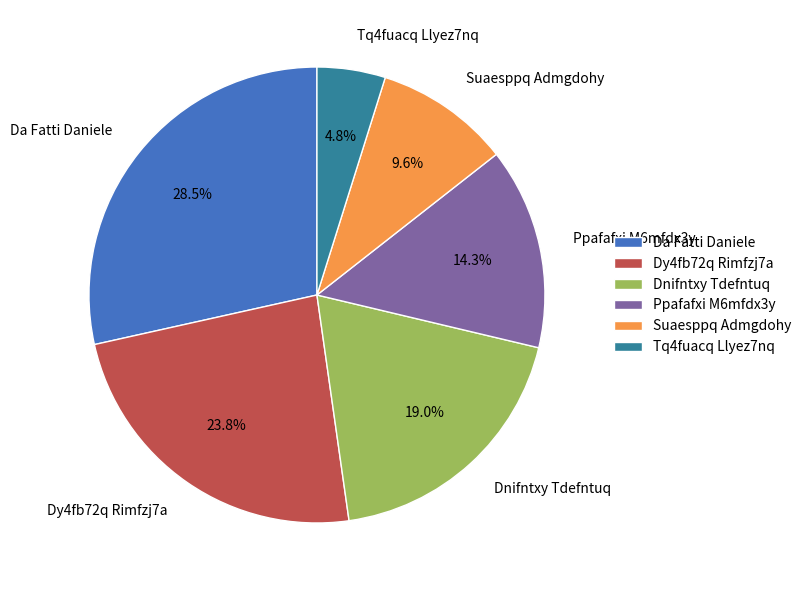

How many segments does this pie chart have?

6